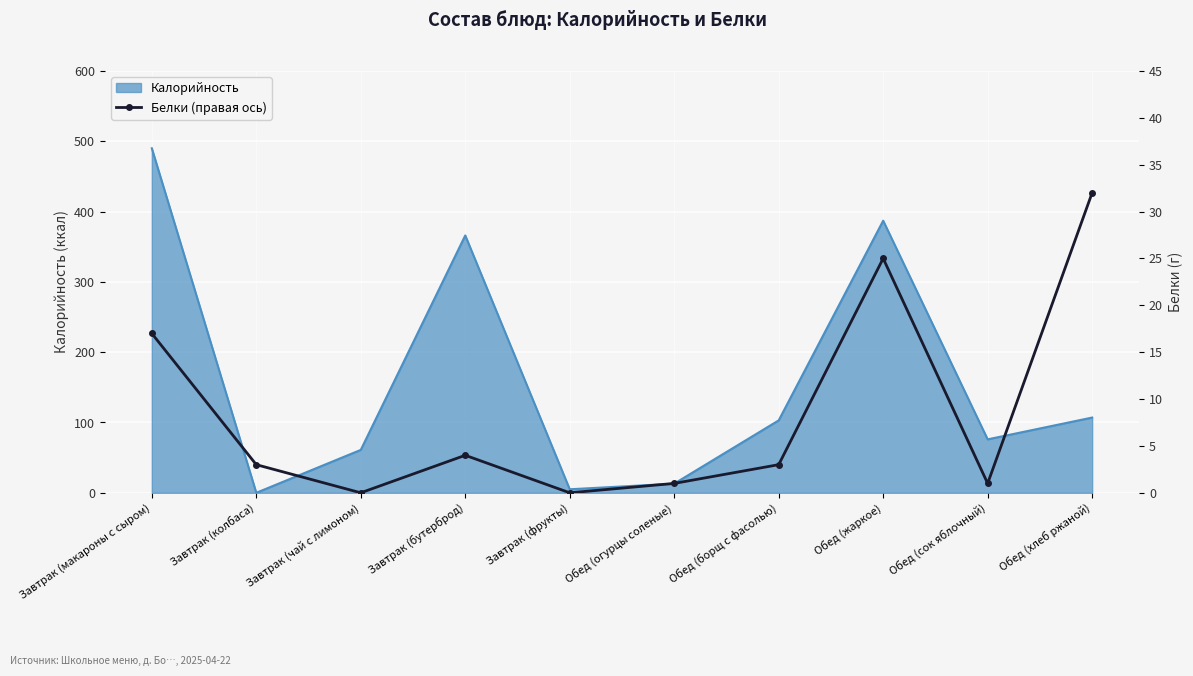

Reading left to right, what are all the values shown in this chart?

Завтрак (макароны с сыром)=17	Завтрак (колбаса)=3	Завтрак (чай с лимоном)=0	Завтрак (бутерброд)=4	Завтрак (фрукты)=0	Обед (огурцы соленые)=1	Обед (борщ с фасолью)=3	Обед (жаркое)=25	Обед (сок яблочный)=1	Обед (хлеб ржаной)=32